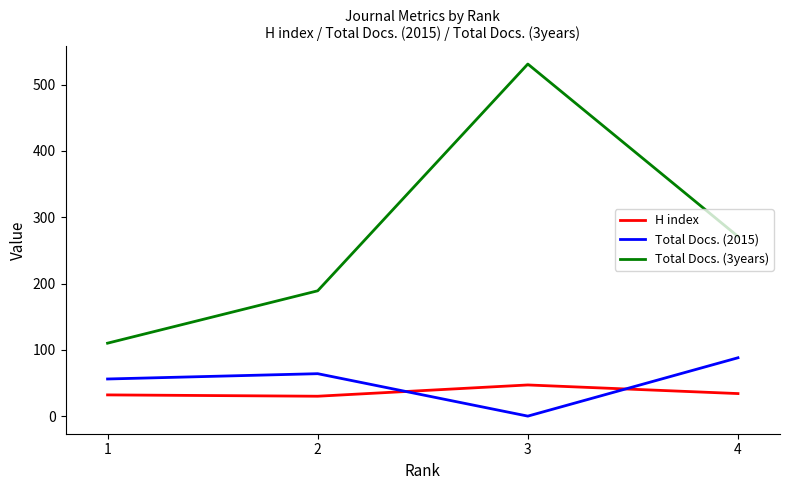

How many categories are shown in the chart?

4